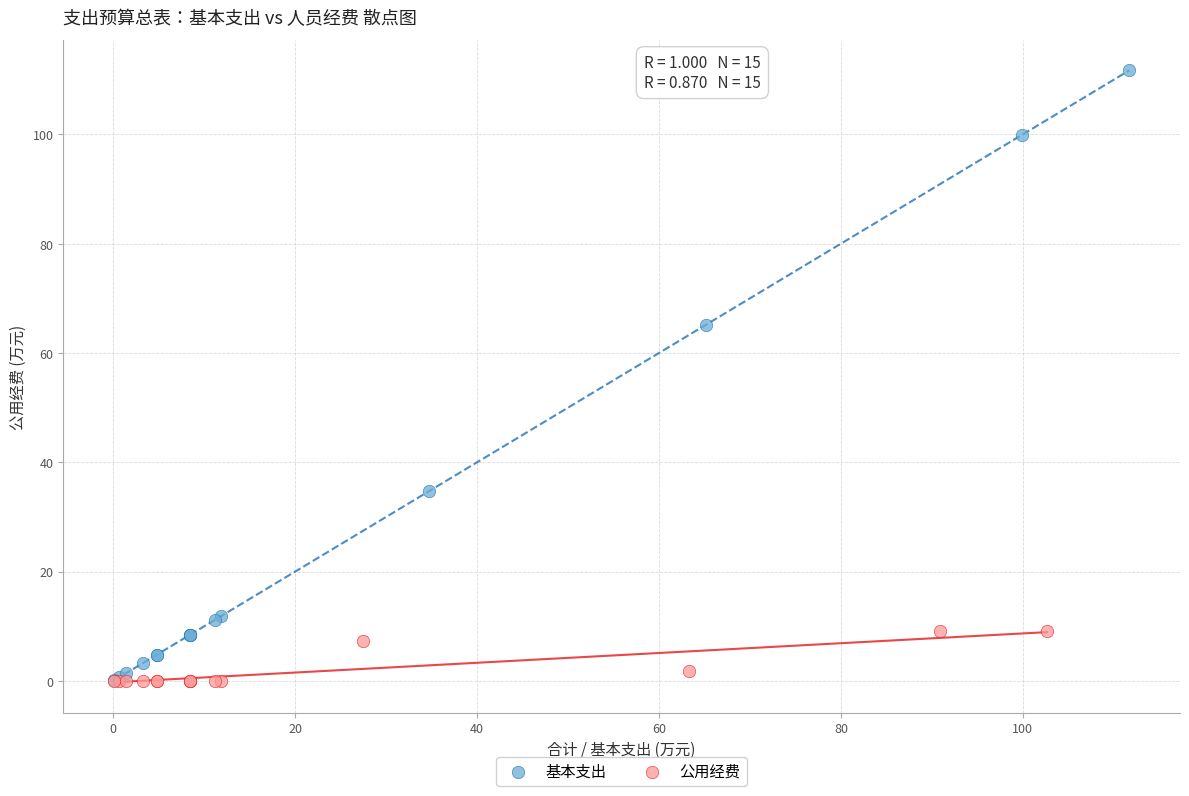

Which series has the widest spread of Y values?

基本支出